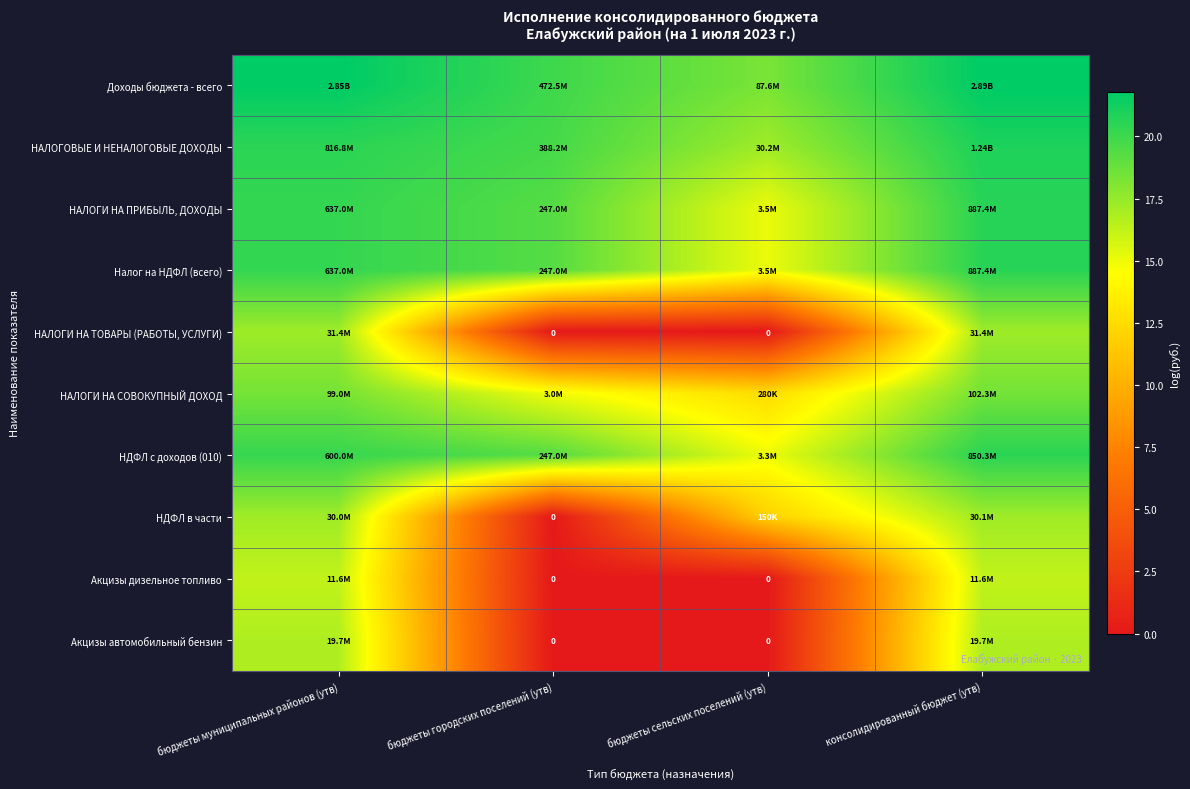

The value of НДФЛ с доходов (010) at бюджеты городских поселений (утв) is 33.2. True or false?

False